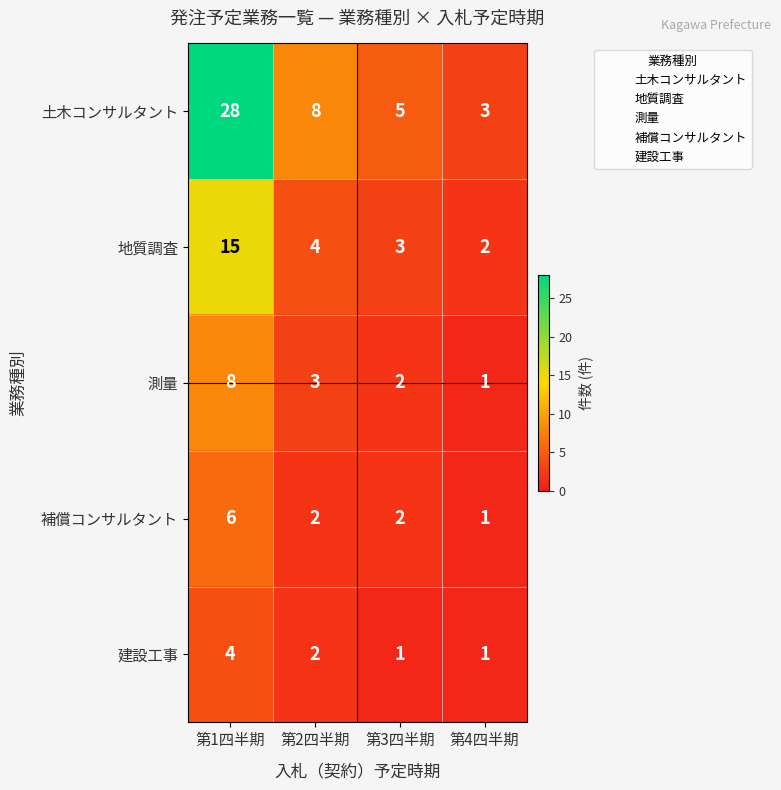

Where is 建設工事 nearest to the value 2?

第2四半期